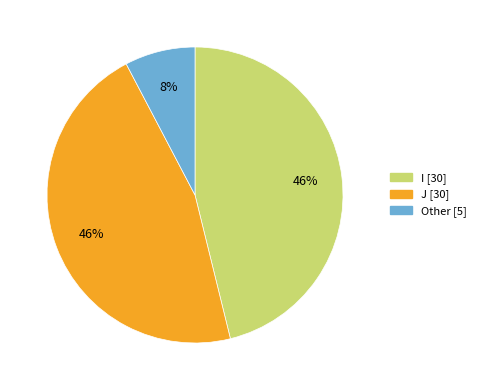

To the nearest percent, what percentage of the pie is J [30]?

46%